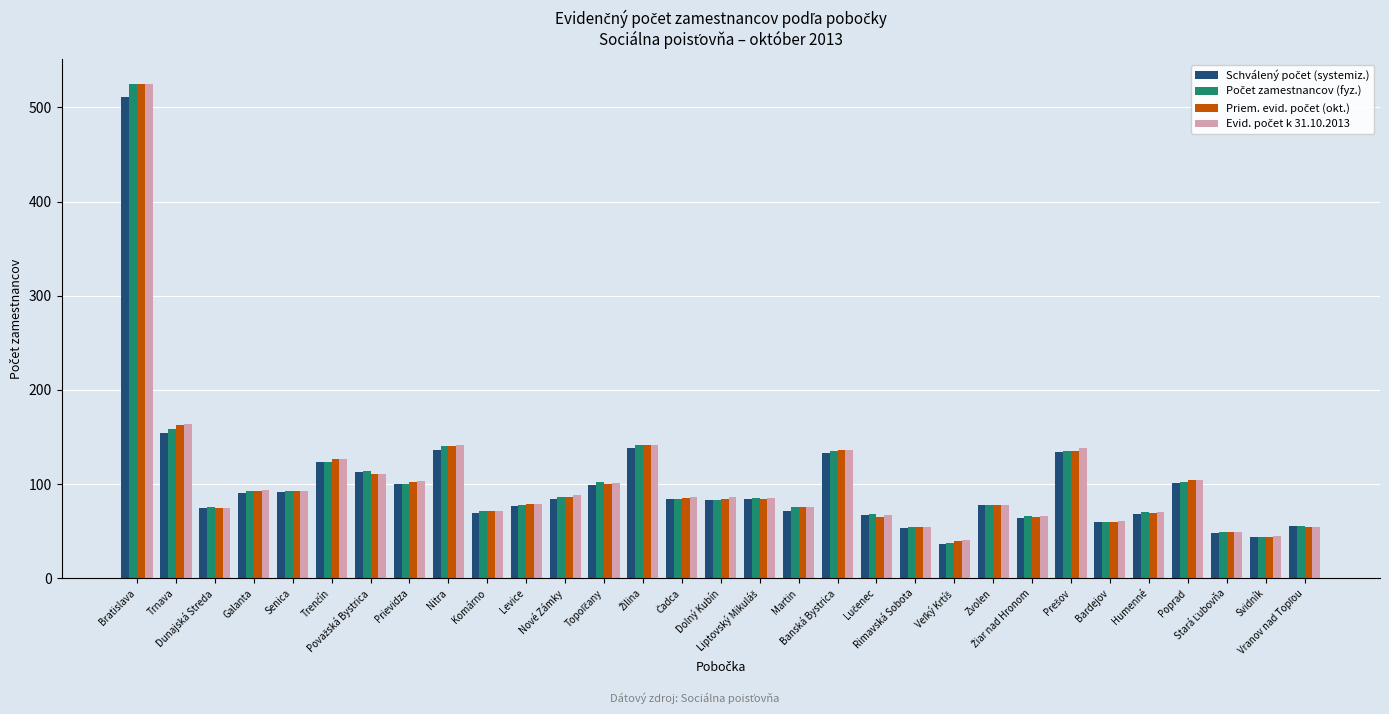

What is the maximum value shown in the chart?

525.0